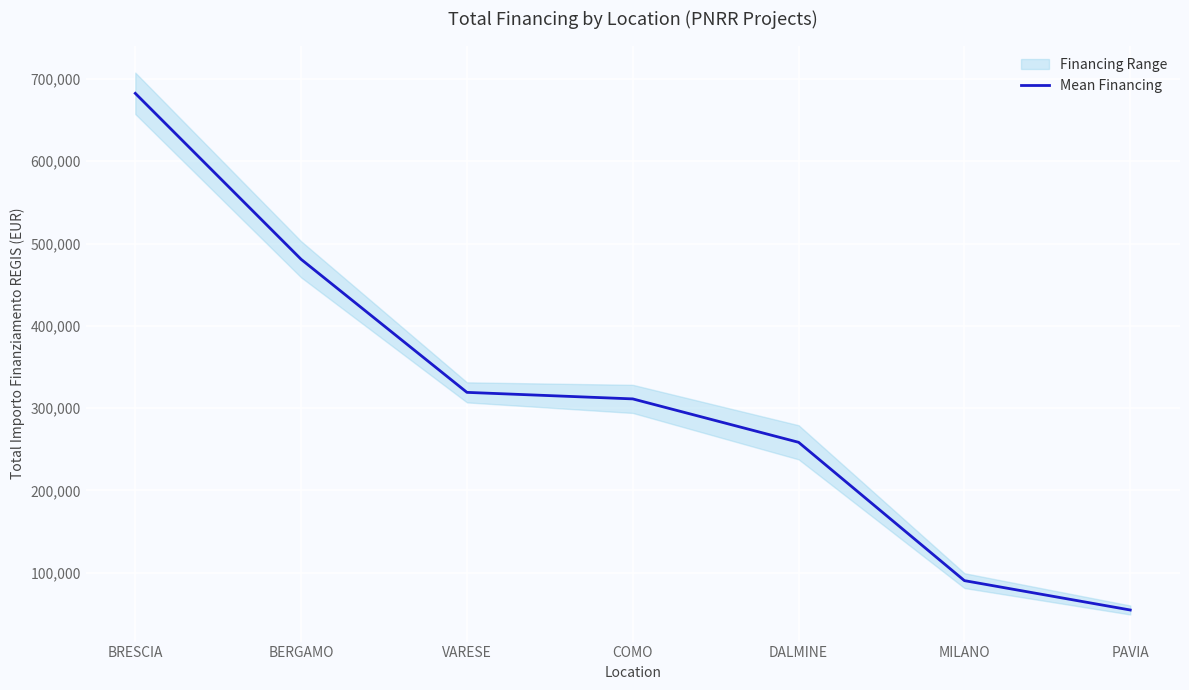

Where is the data nearest to the value 368540?

VARESE